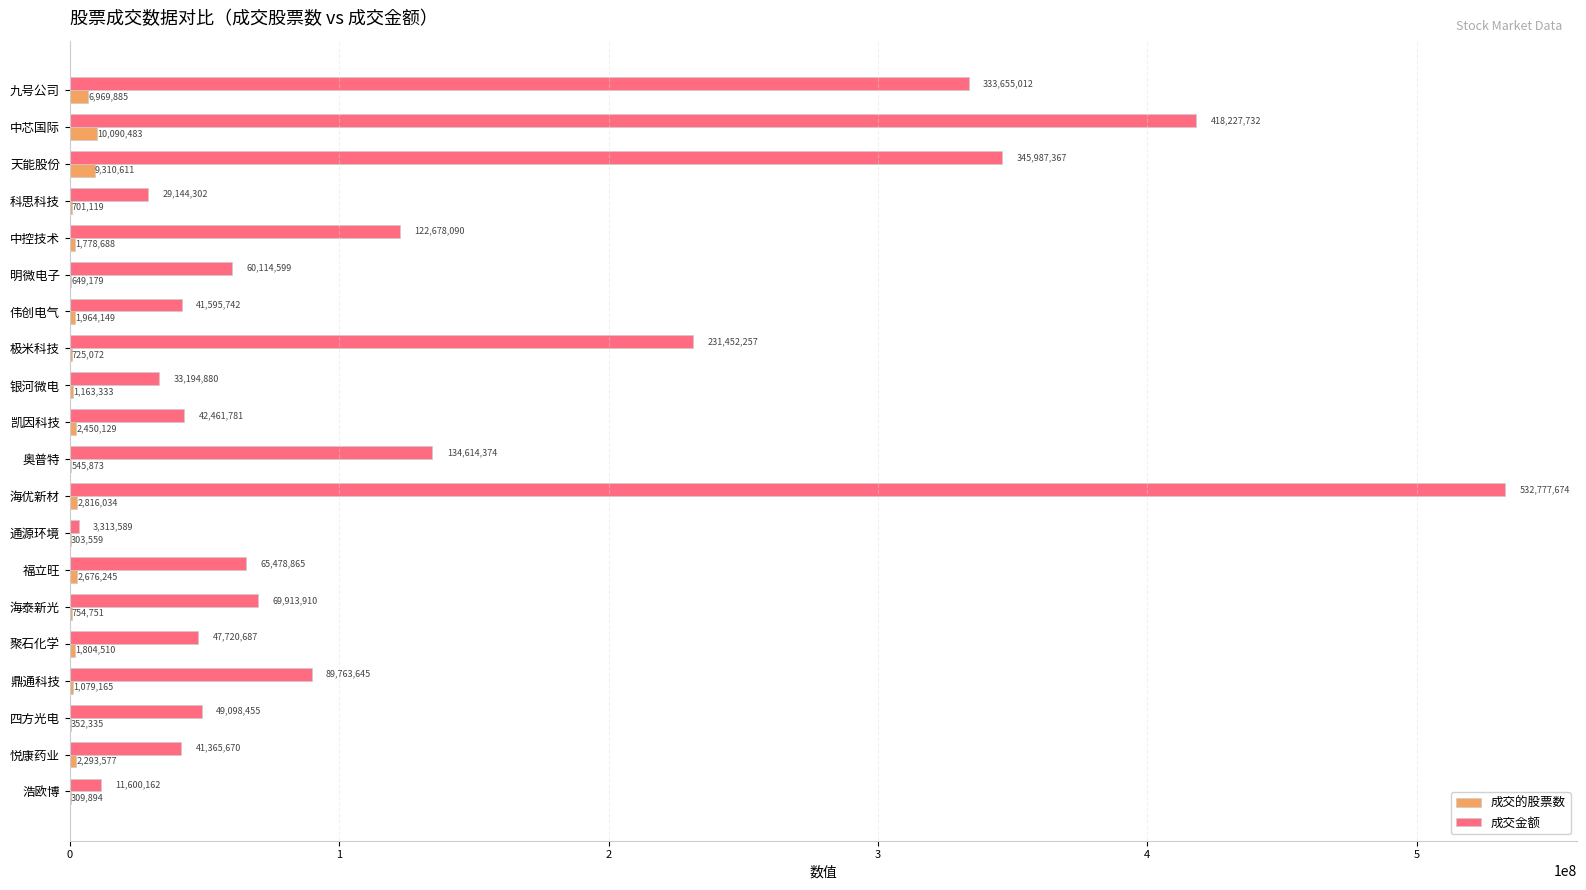

Which category has the highest value across all series?

海优新材